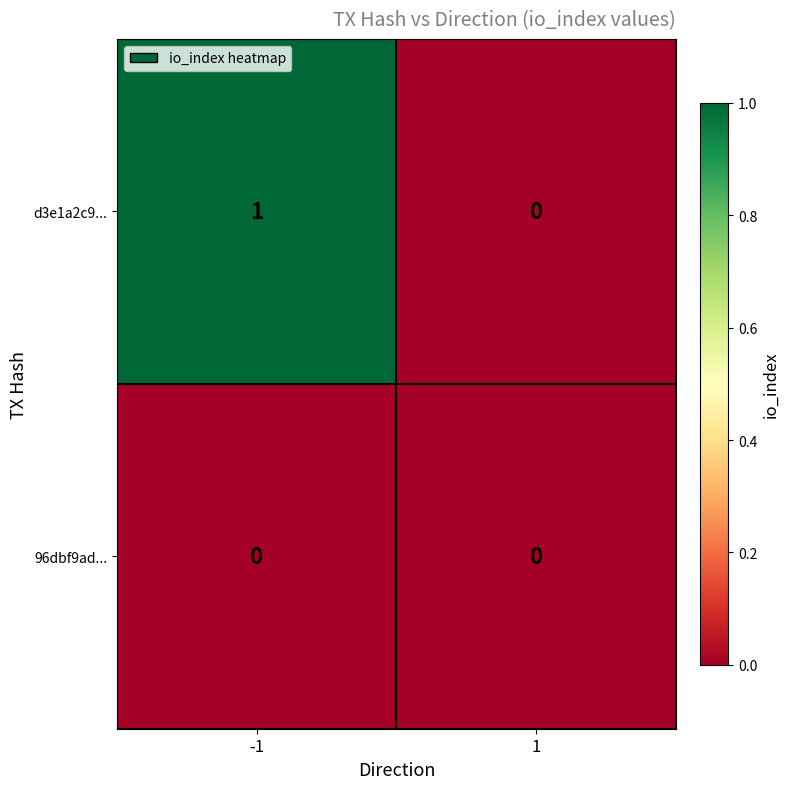

Rank the series at -1 from highest to lowest value.

d3e1a2c9..., 96dbf9ad...